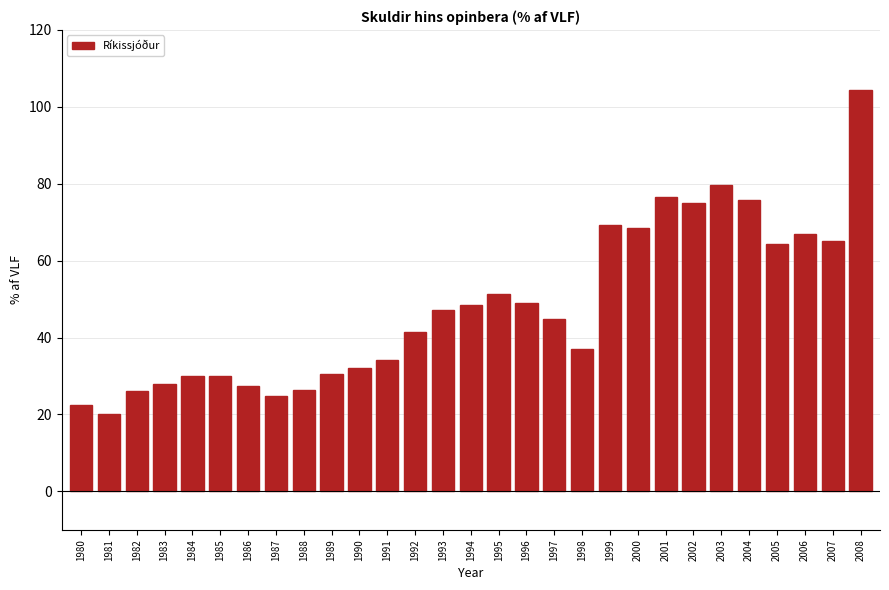

True or false: the data shows 63.8 at 1993.

False